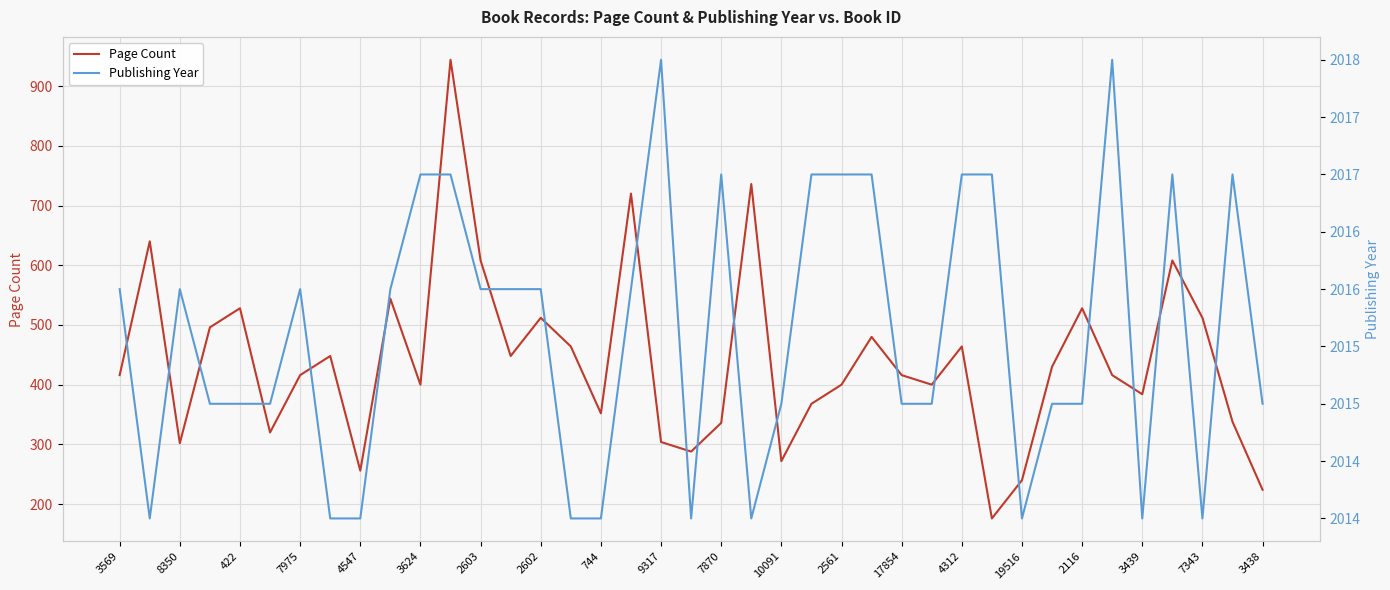

Which category has the lowest value in the Page Count series?

29